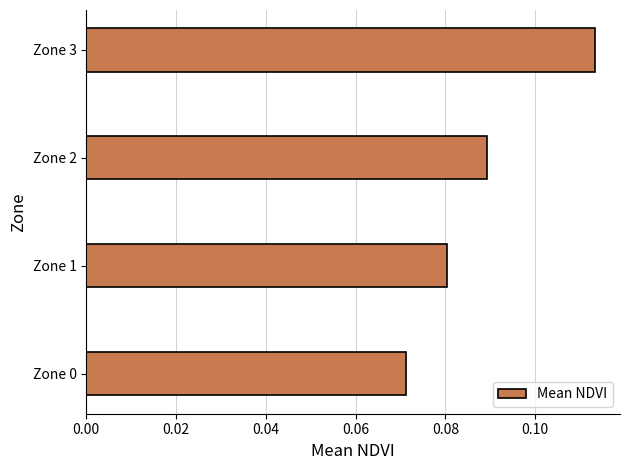

Are the bars horizontal?

Yes